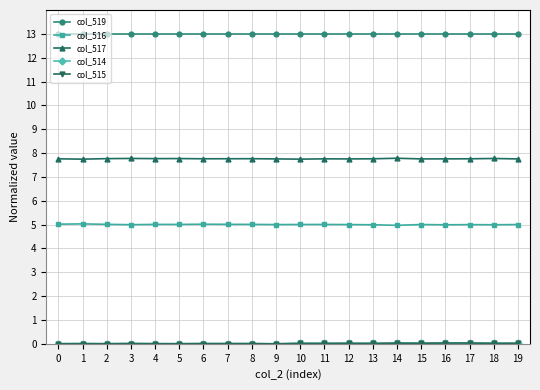

How many data points does each series have?

20